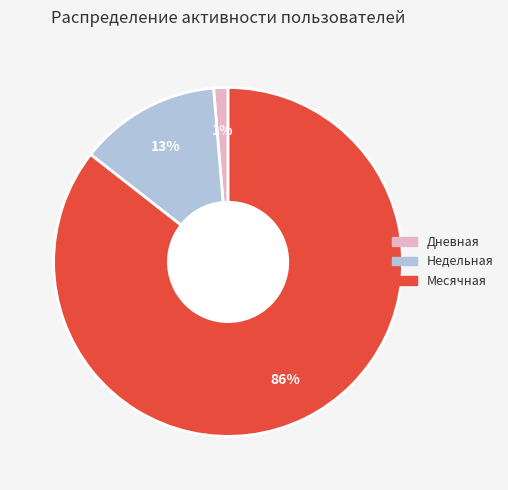

Between Дневная and Недельная, which is larger?

Недельная